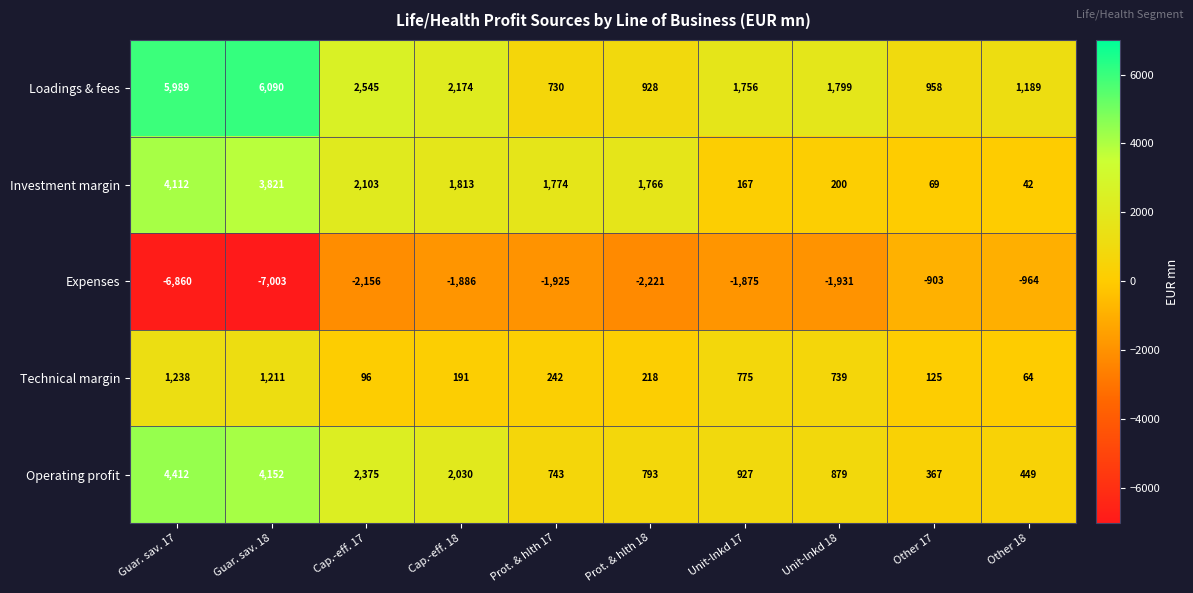

Which category has the lowest value across all series?

Guar. sav. 18